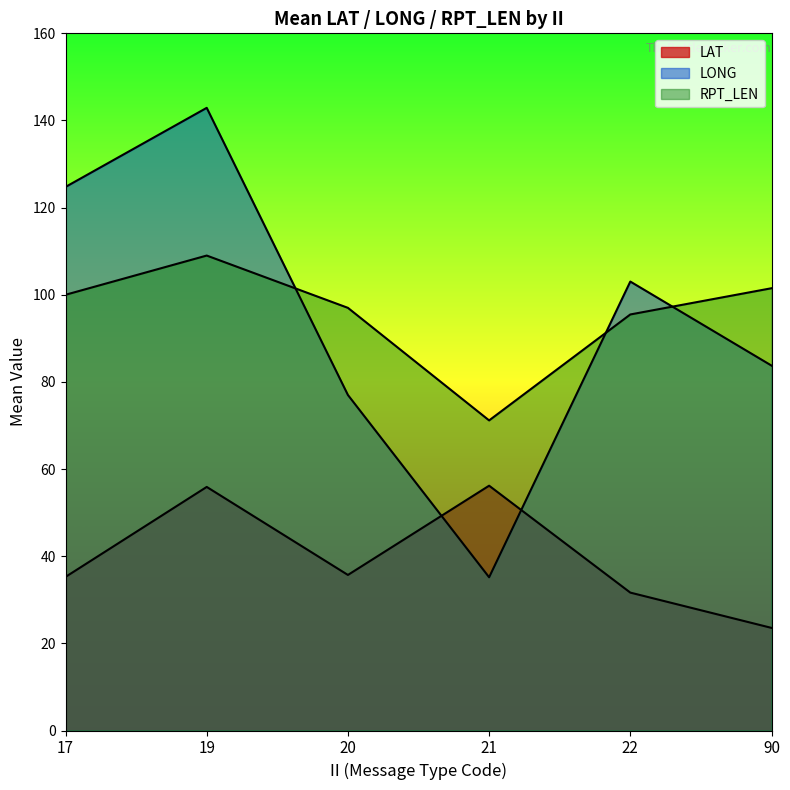

How many lines are shown in the chart?

3